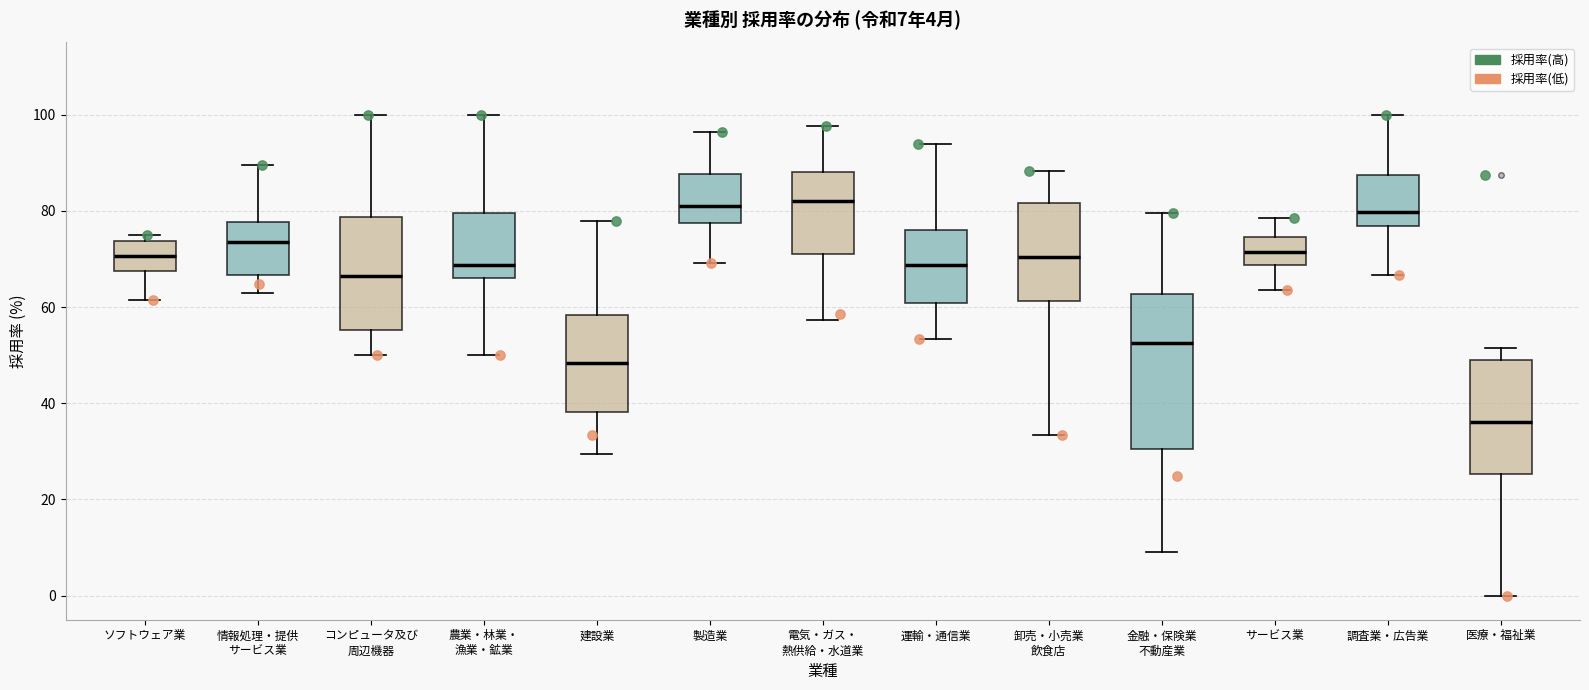

Comparing the boxes themselves (not the whiskers), which one is the tallest?

金融・保険業 不動産業